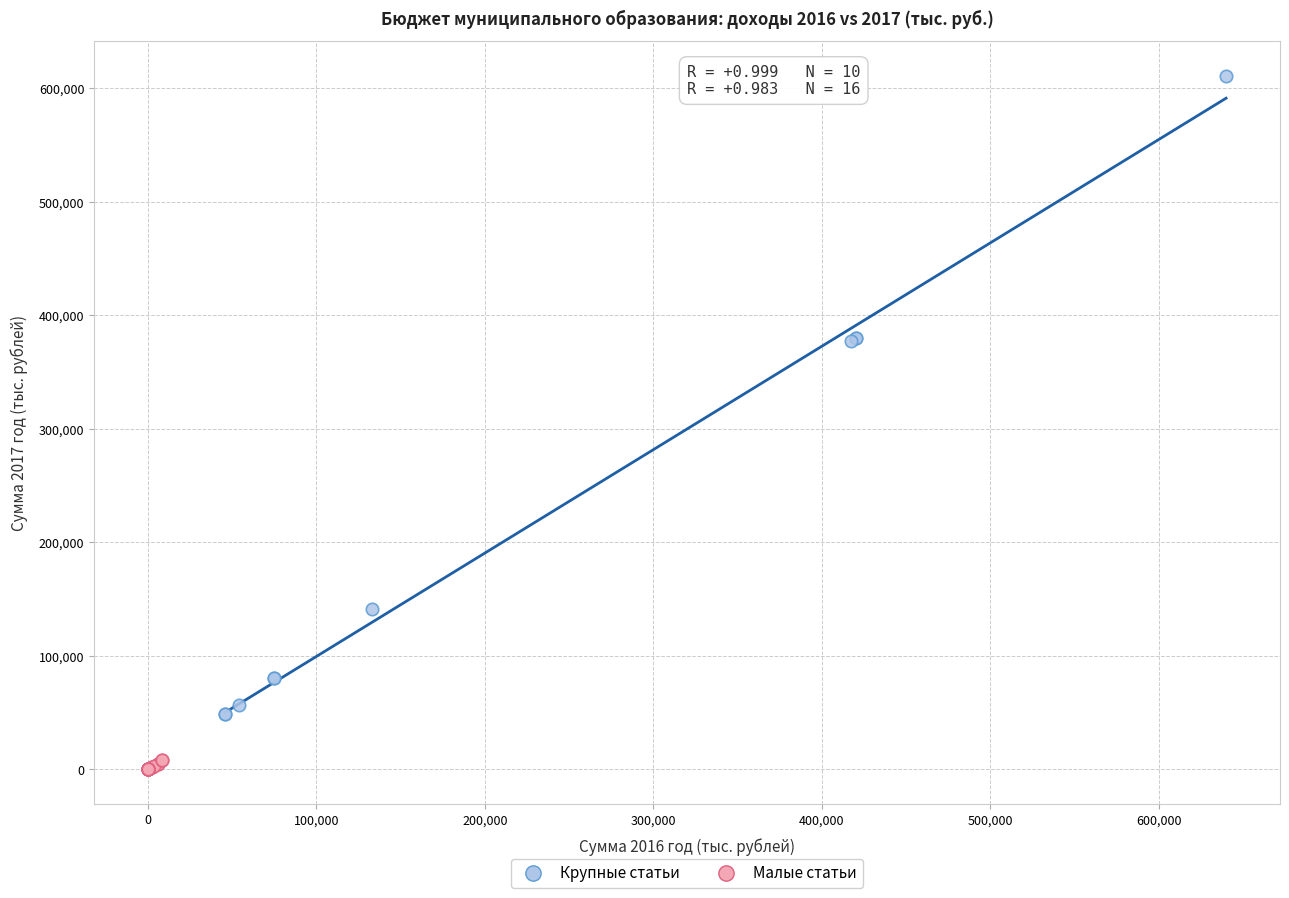

Which series contains the lowest Y value?

Малые статьи